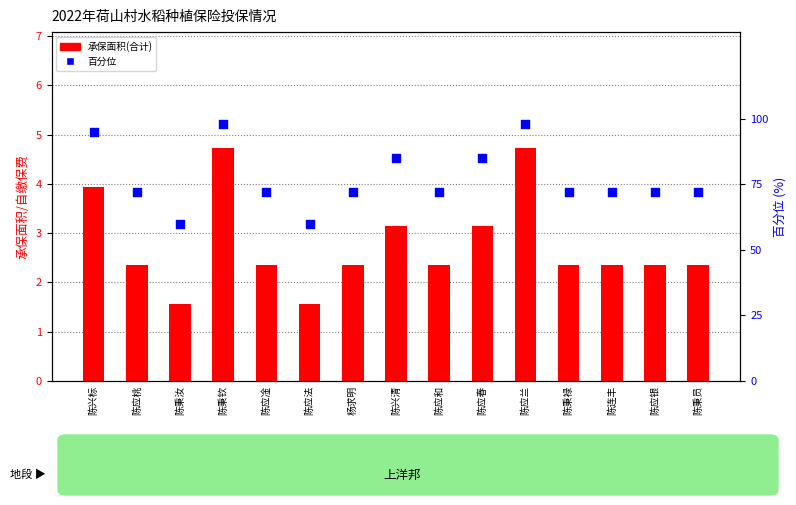

What are all the series names shown in the legend?

承保面积(合计), 百分位